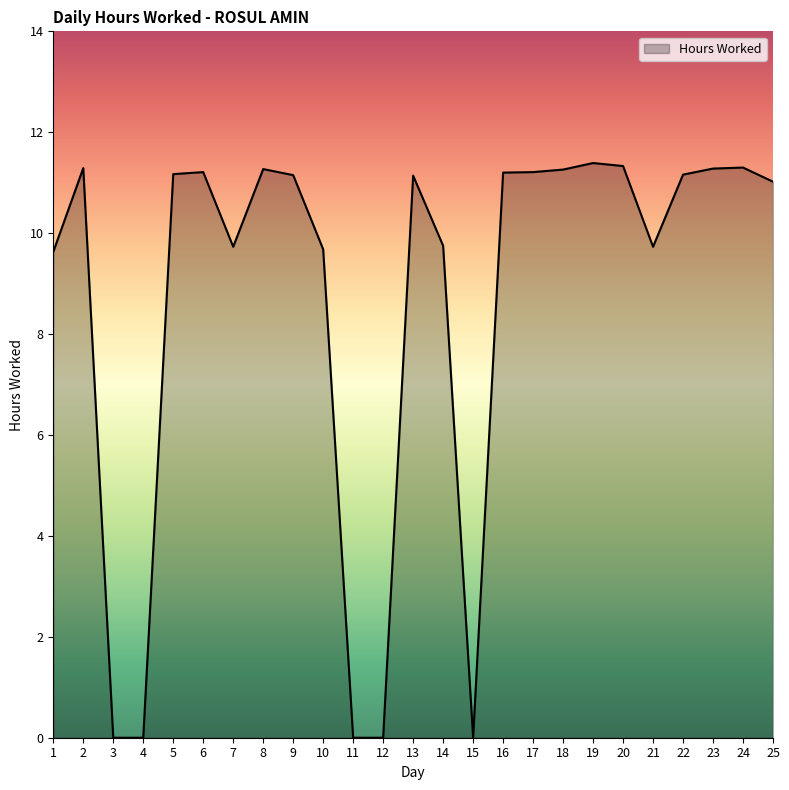

The chart shows a value of 6.2 at 8. True or false?

False